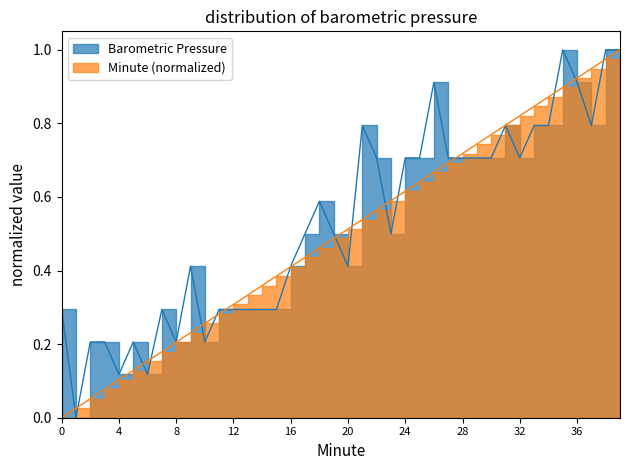

What is the value of the Barometric Pressure point at the 9th from the left?

0.2